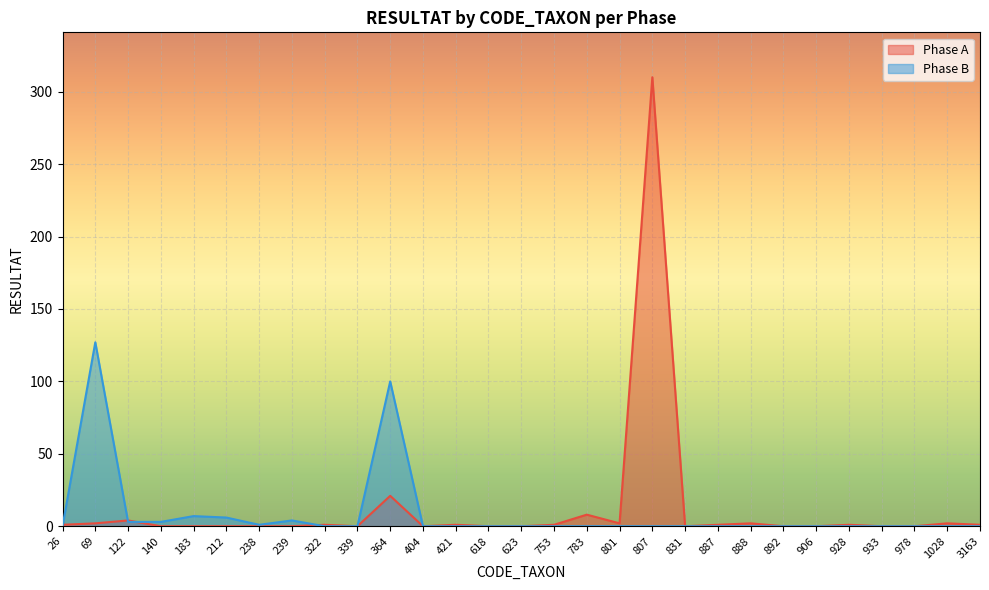

What is the difference between the second highest and minimum values in the Phase A series?

21